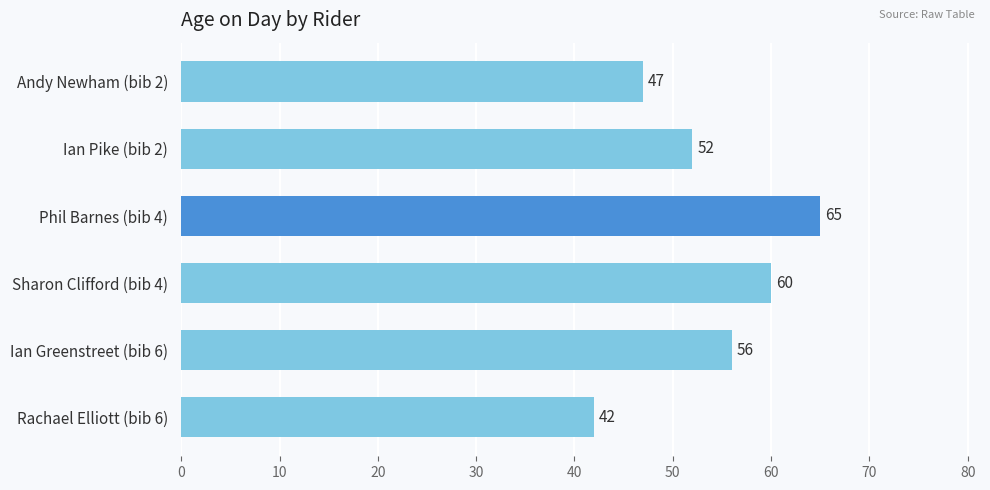

Between Sharon Clifford (bib 4) and Ian Pike (bib 2), which is larger?

Sharon Clifford (bib 4)